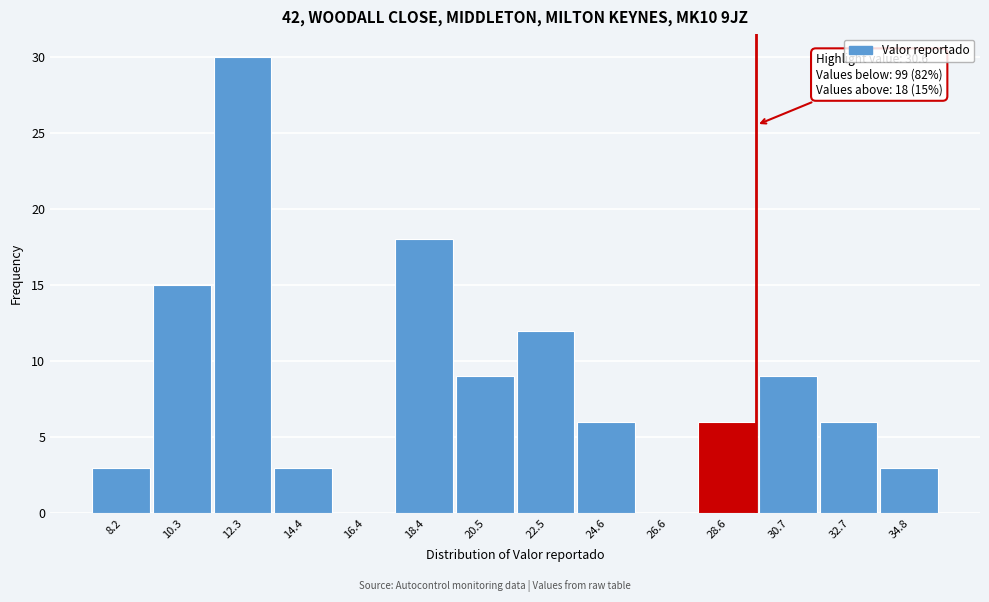

Reading right to left, list all the values displayed in this chart.

34.8=3	32.7=6	30.7=9	28.6=6	26.6=0	24.6=6	22.5=12	20.5=9	18.4=18	16.4=0	14.4=3	12.3=30	10.3=15	8.2=3